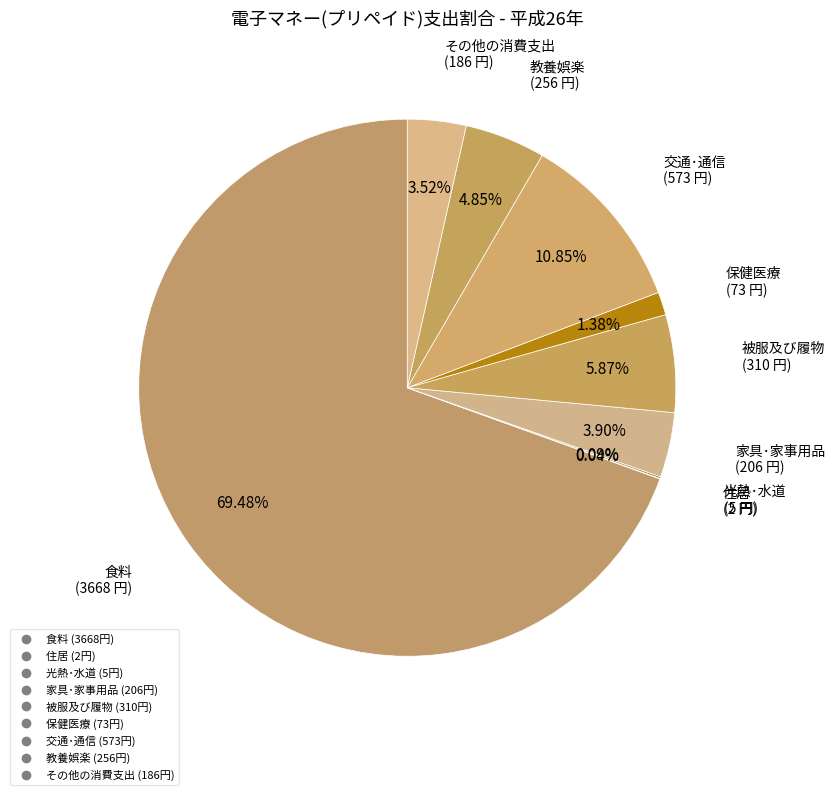

Which slice represents more than half of the pie?

食料